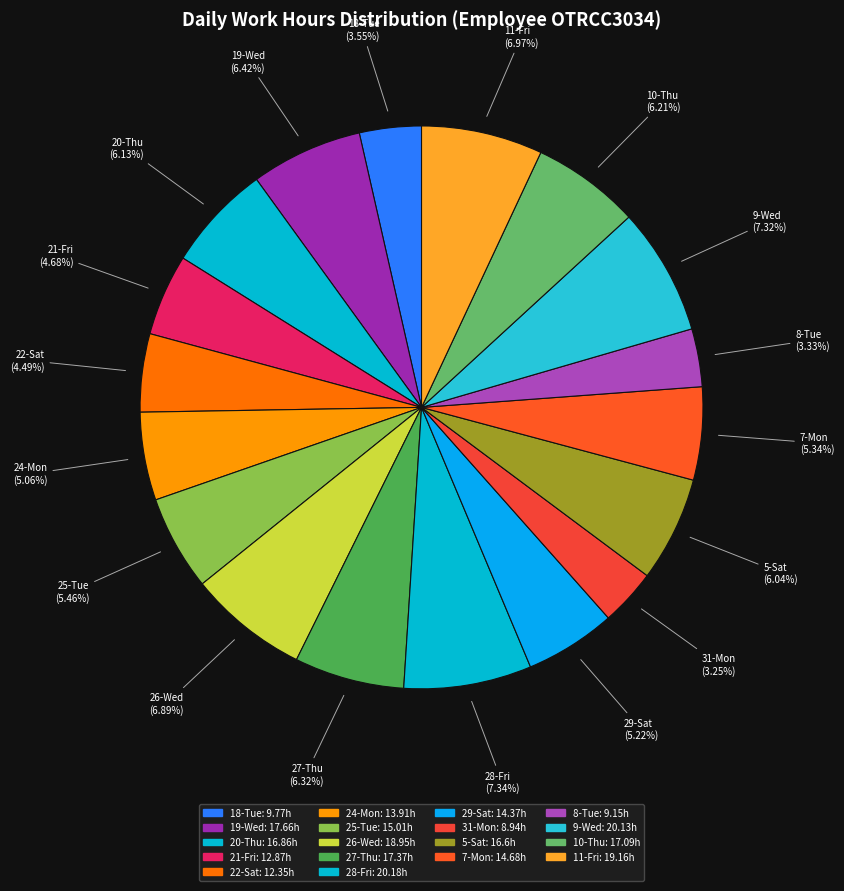

To the nearest percent, what portion does 5-Sat represent?

6%